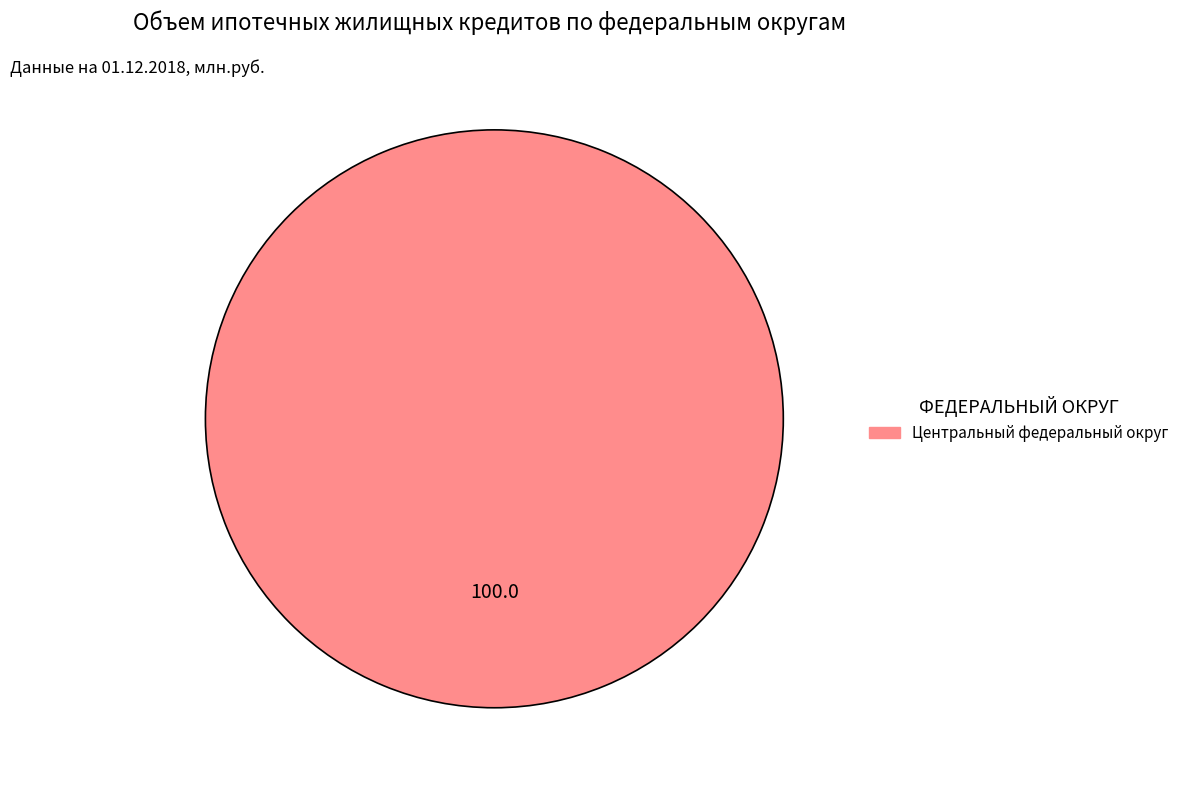

Does any single category account for the majority?

Yes